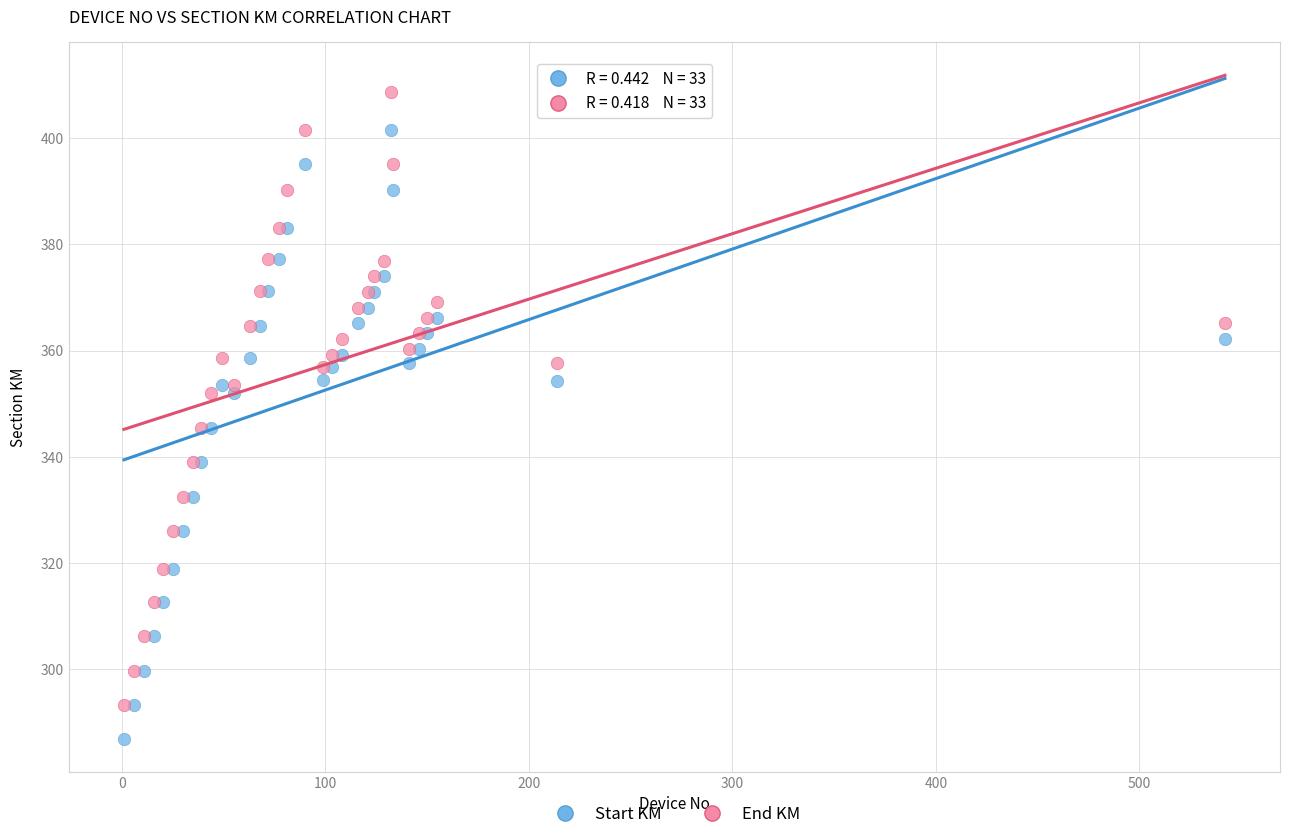

Which series reaches the minimum Y coordinate?

Start KM